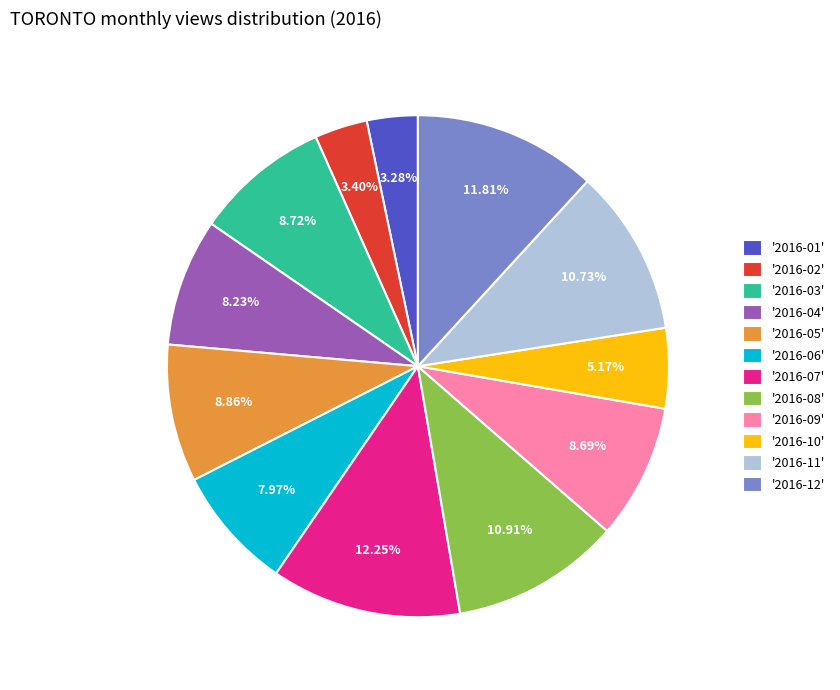

Is the sum of '2016-08' and '2016-12' greater than half?

No